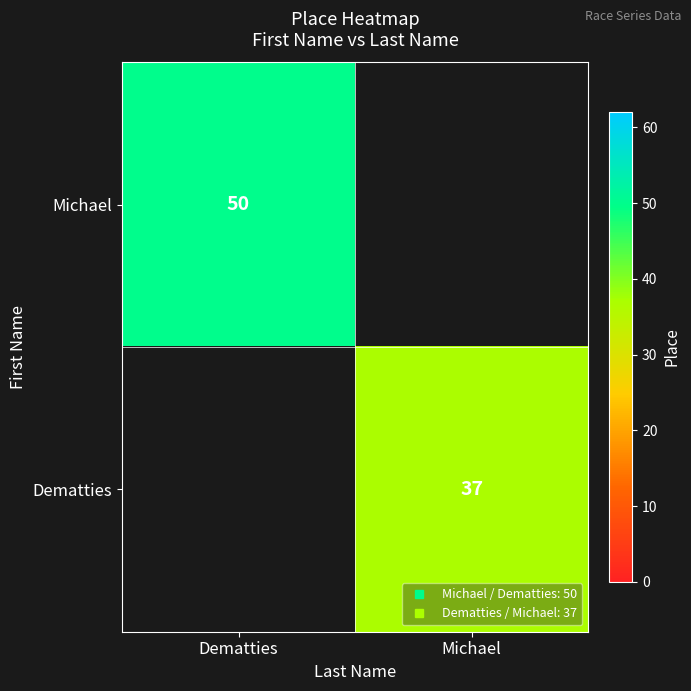

How many values in Dematties are above zero?

1